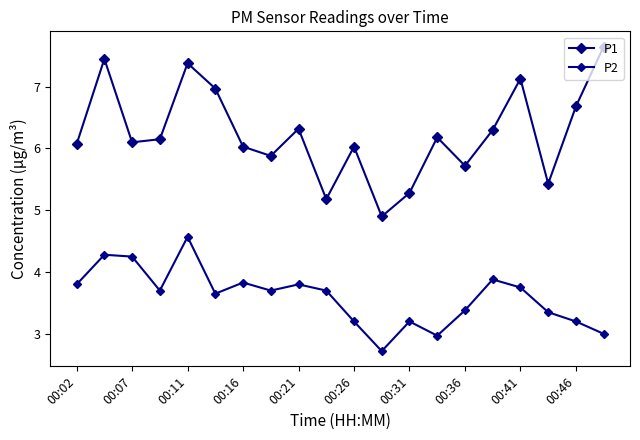

What is the difference between the second highest and second lowest values in the P1 series?

2.3